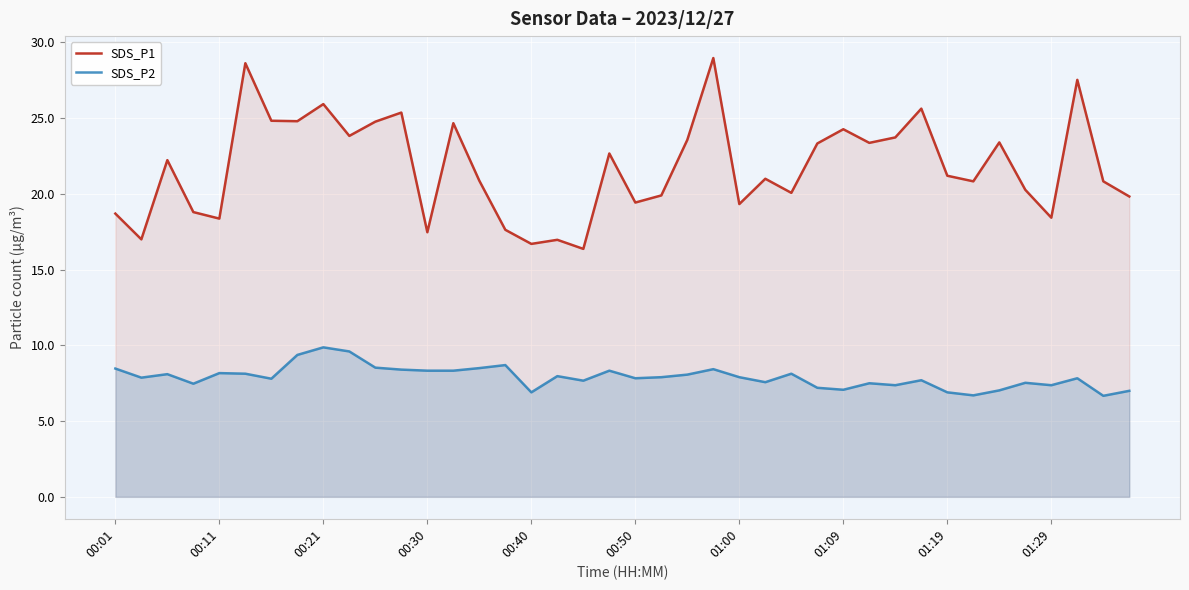

What is the sum of the SDS_P2 values at 27 and 14?

15.7